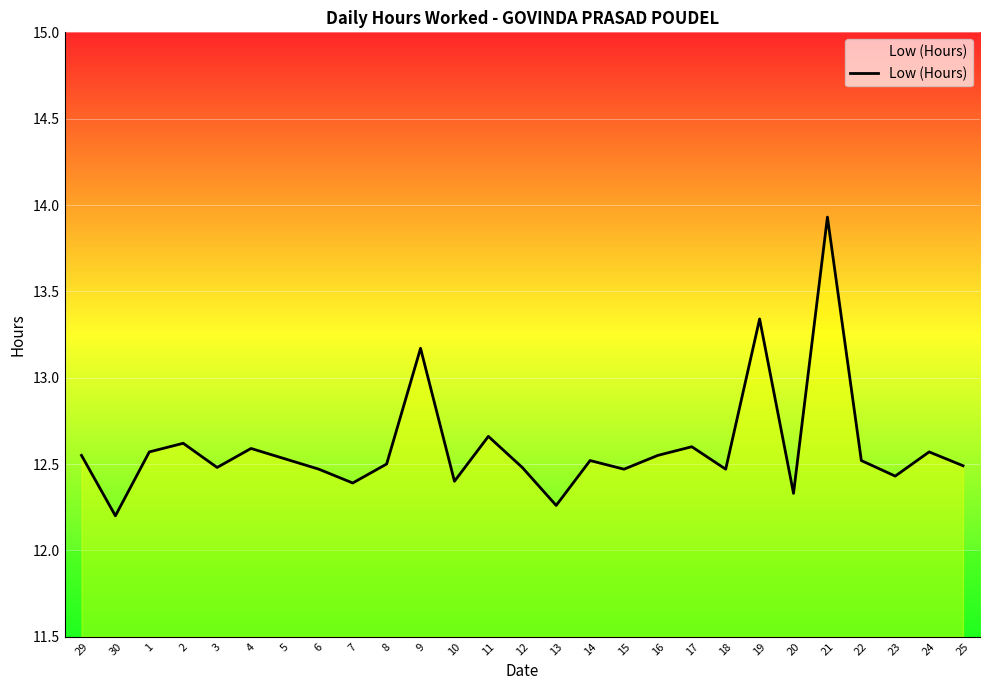

At which label is the value closest to 13?

9